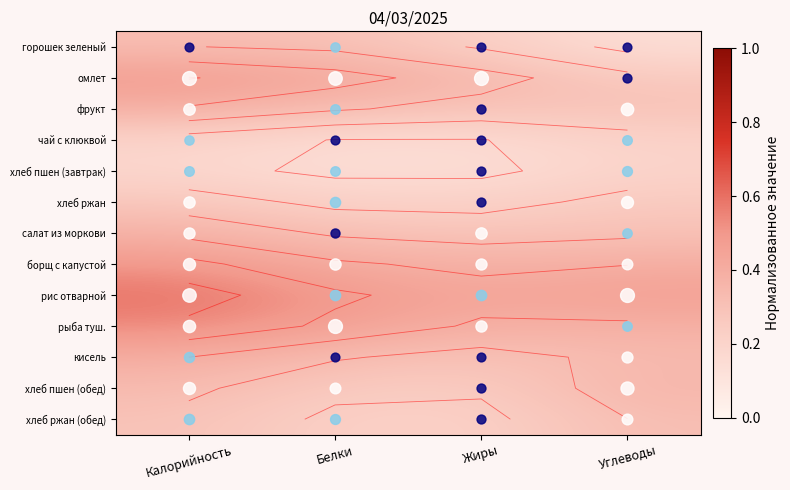

Between Калорийность and Углеводы, which is larger?

Калорийность